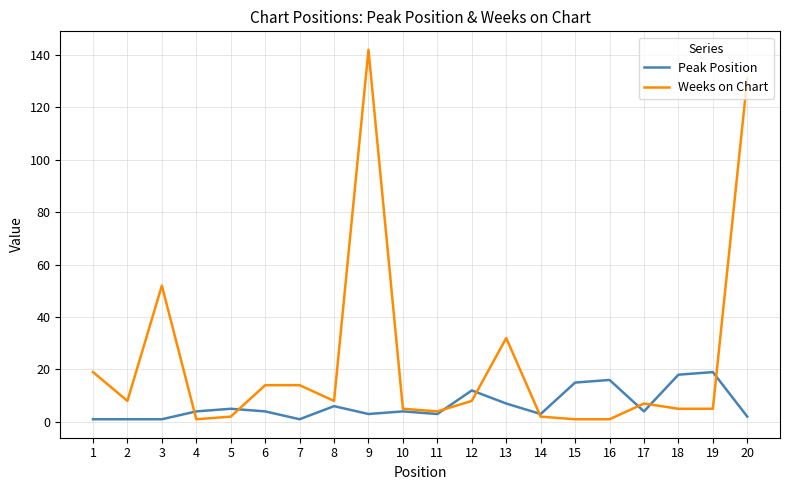

Which series has the largest range (max minus min)?

Weeks on Chart